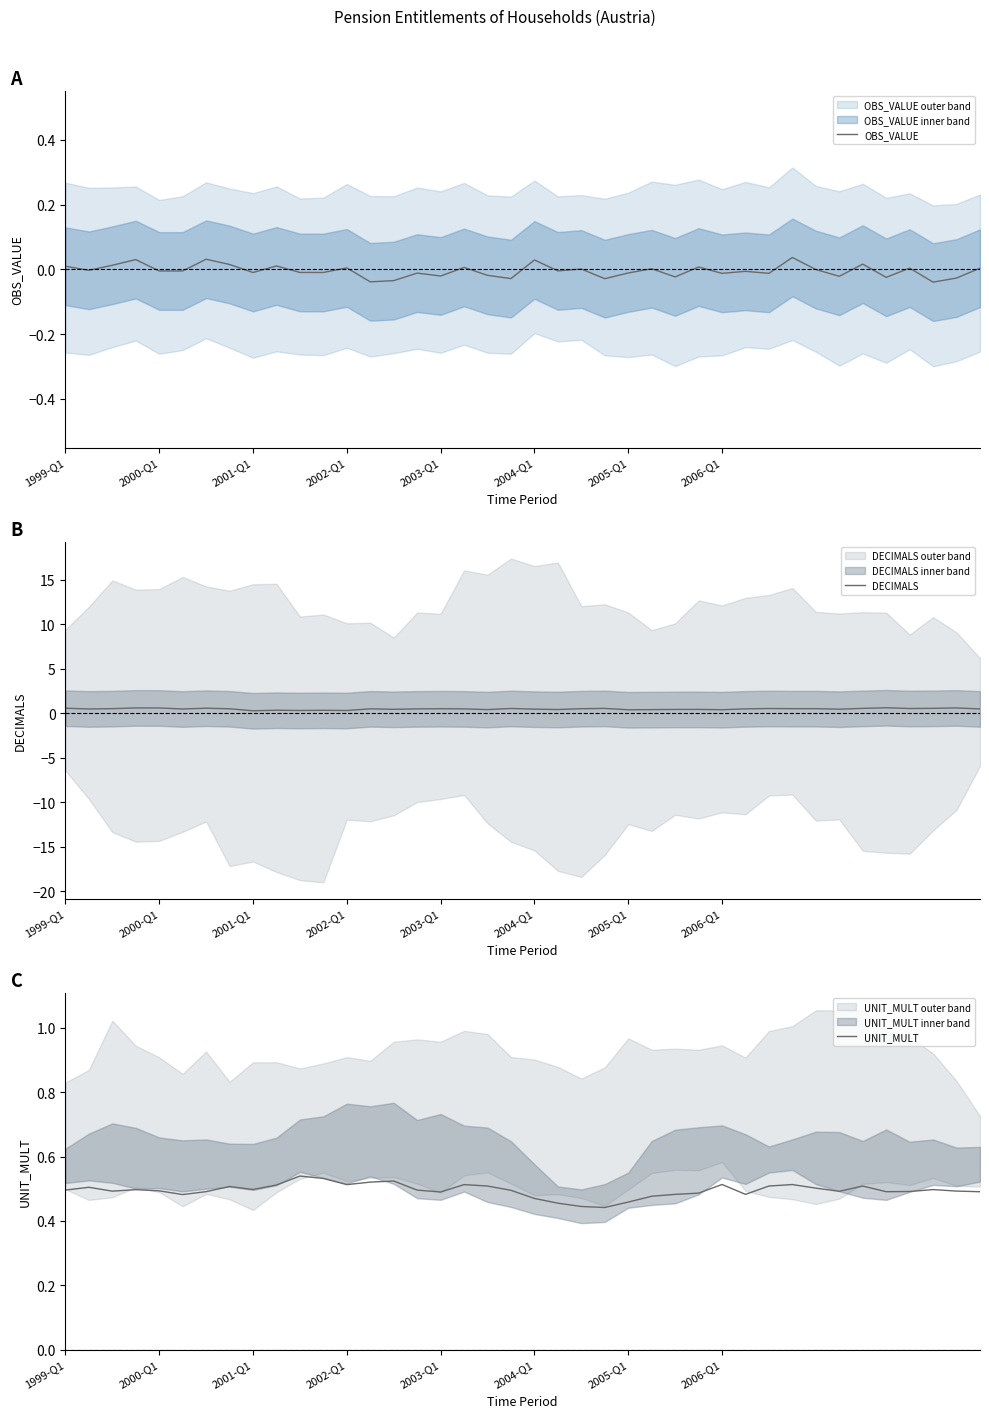

At which category does the chart reach its minimum across all series?

37